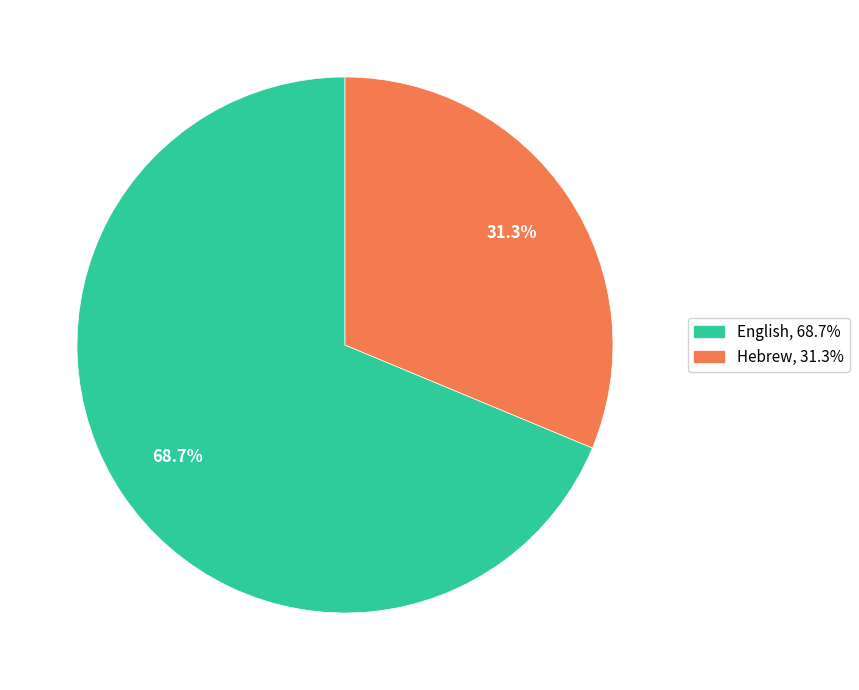

Is Hebrew the majority of the pie?

No